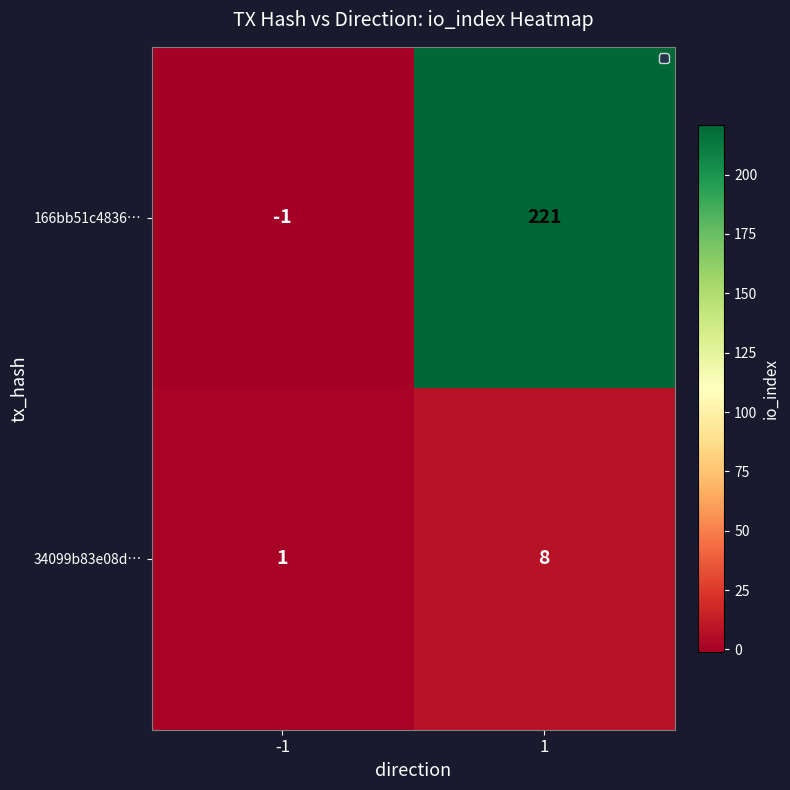

Reading left to right, transcribe all the data shown in this chart.

166bb51c4836…: -1=-1	1=221
34099b83e08d…: -1=1	1=8